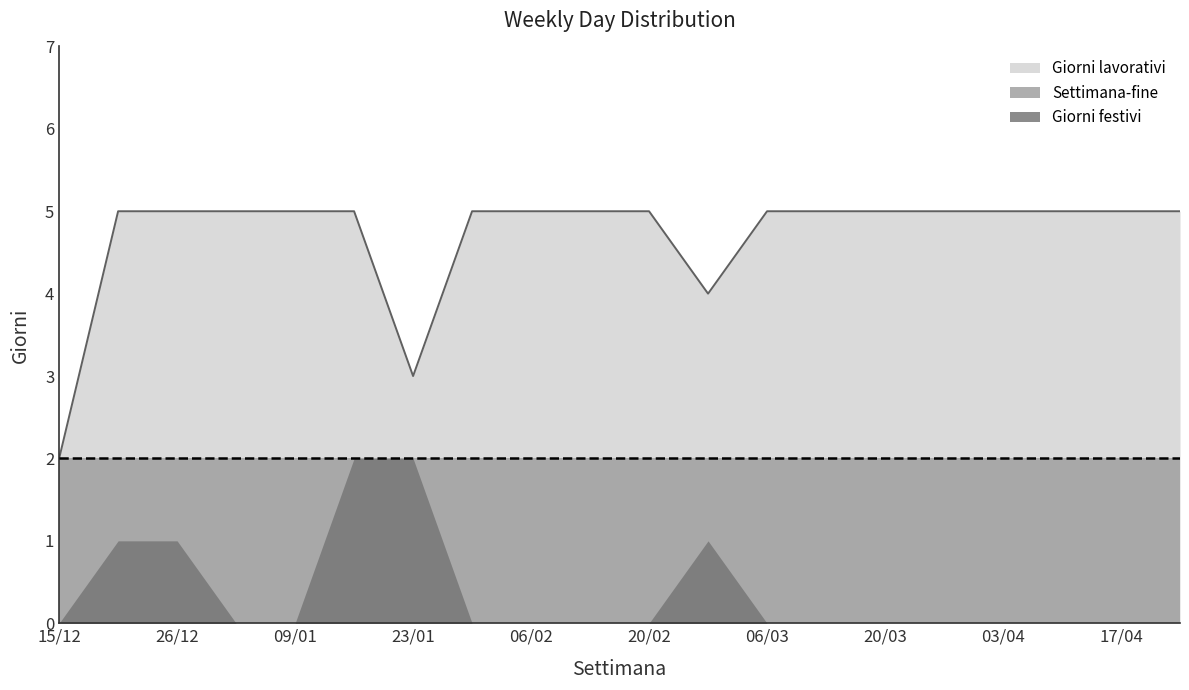

The Giorni lavorativi series shows 9 at 06/02. True or false?

False